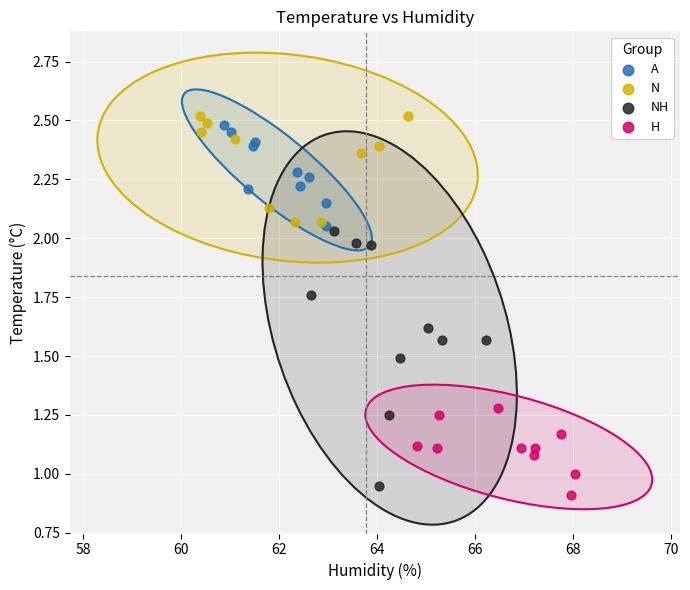

Which series reaches the minimum Y coordinate?

H